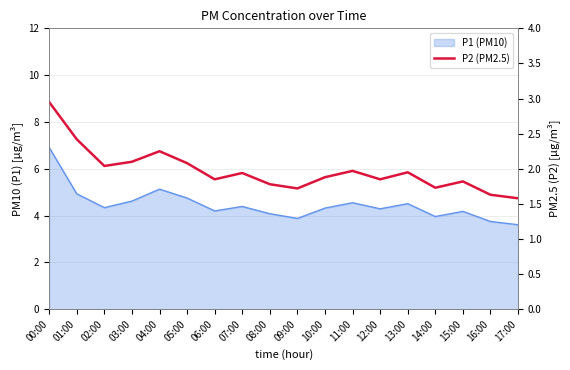

Rank the categories by value from lowest to highest.

17:00, 16:00, 09:00, 14:00, 08:00, 15:00, 06:00, 12:00, 10:00, 07:00, 13:00, 11:00, 02:00, 05:00, 03:00, 04:00, 01:00, 00:00